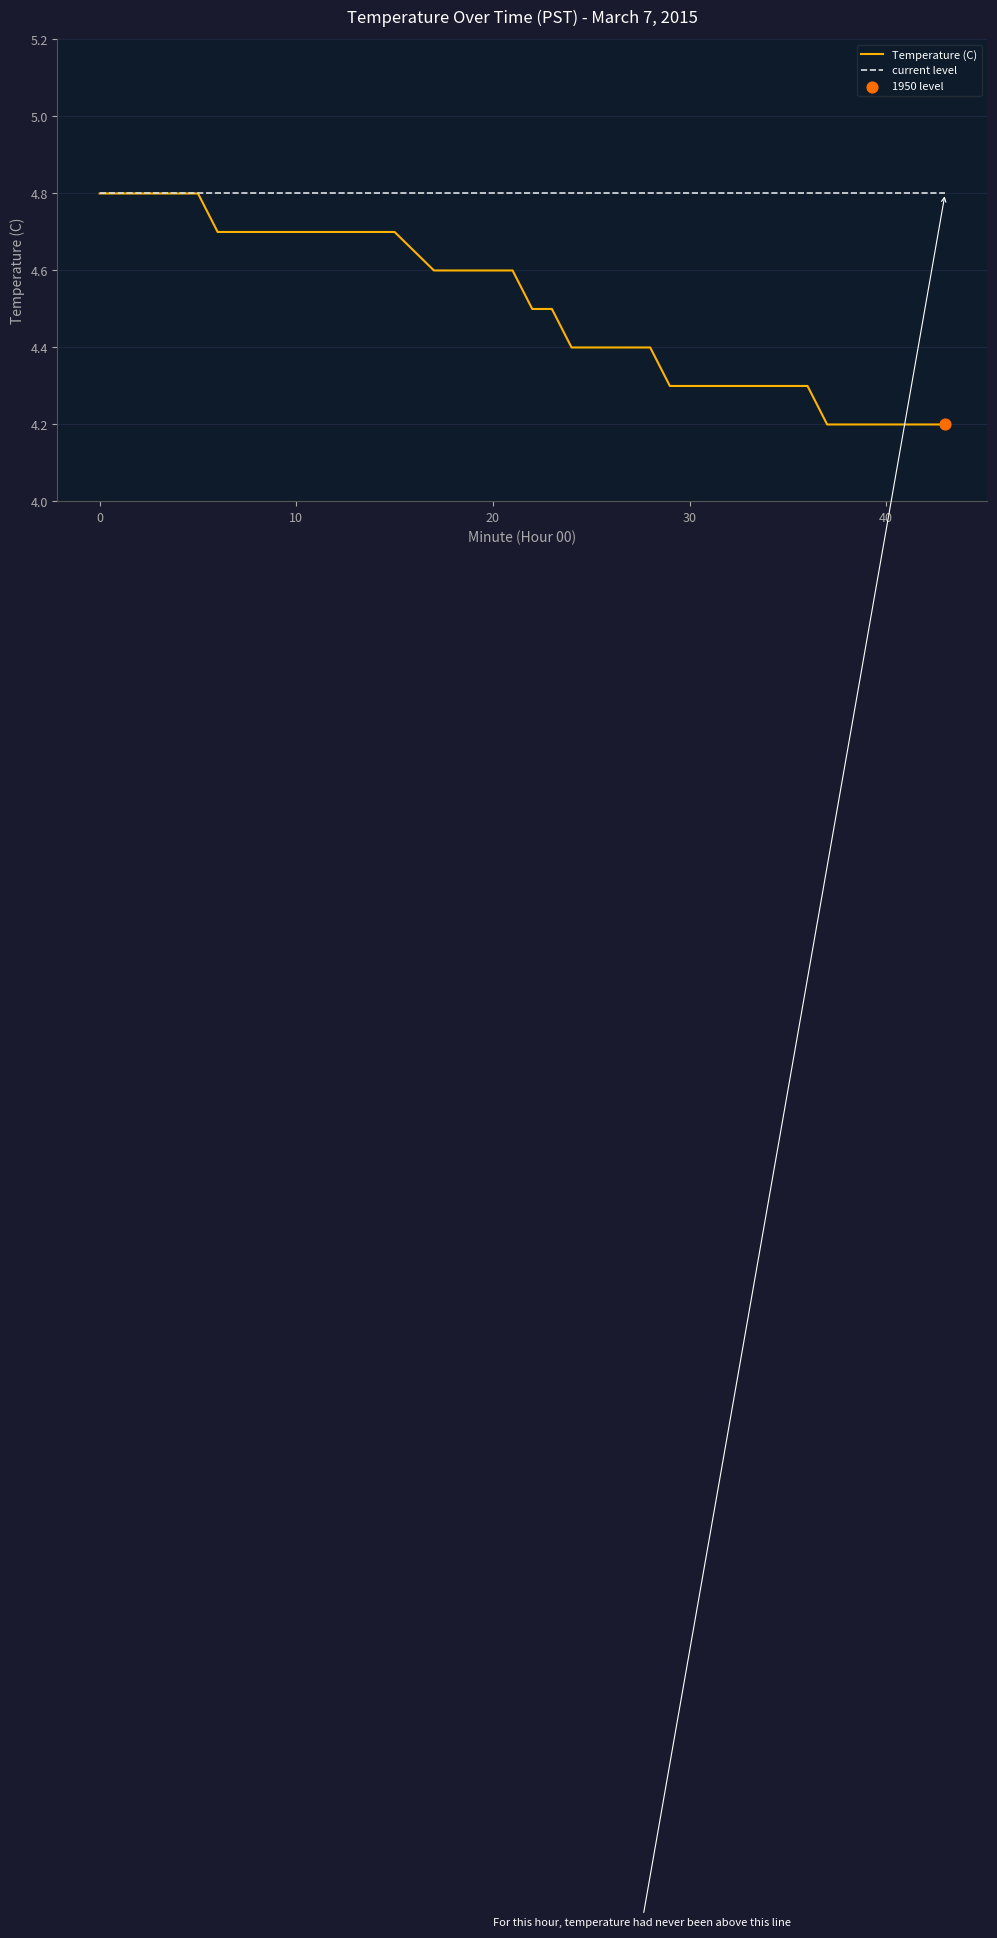

Which series has the largest total across all categories?

current level